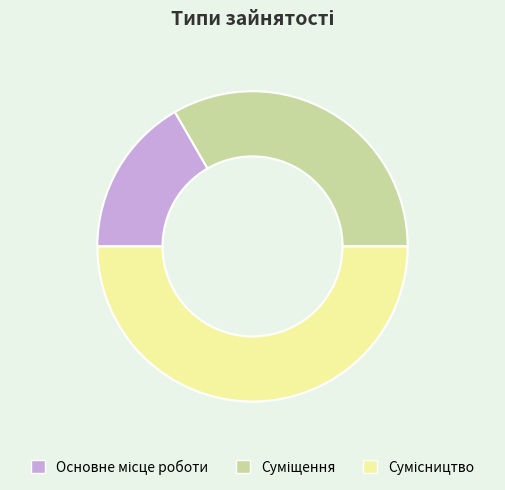

How many segments does this pie chart have?

3